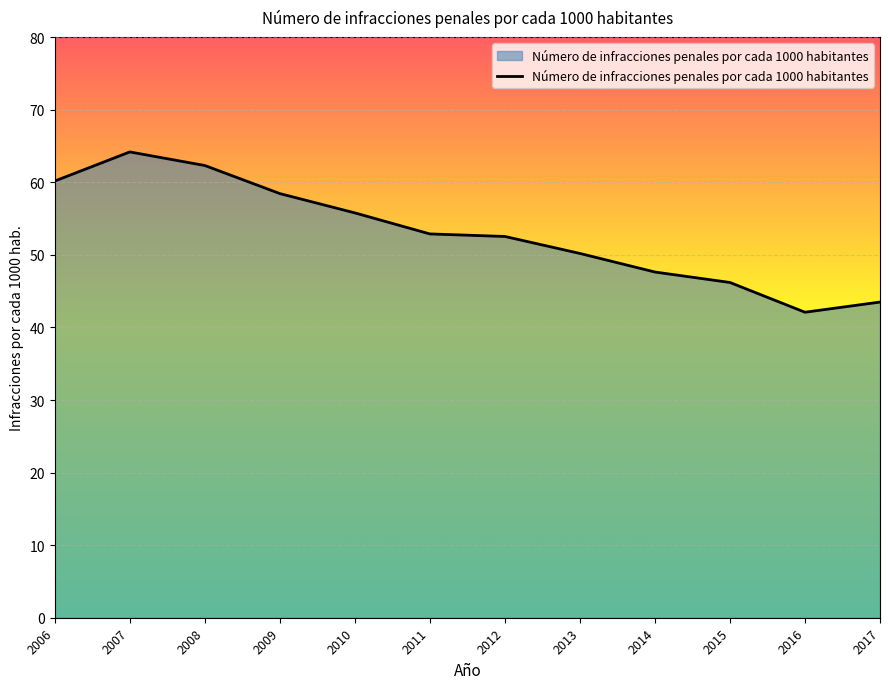

Which category has the lowest value across all series?

2016